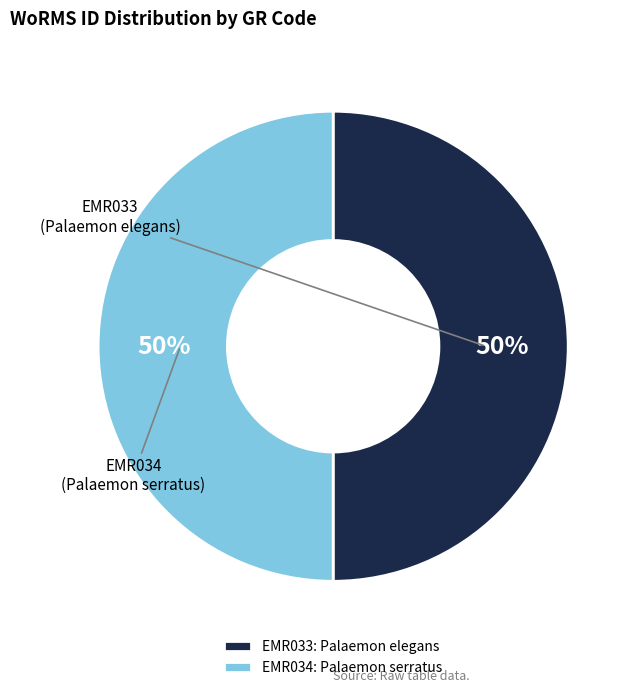

True or false: EMR034 accounts for 50% of the total.

True